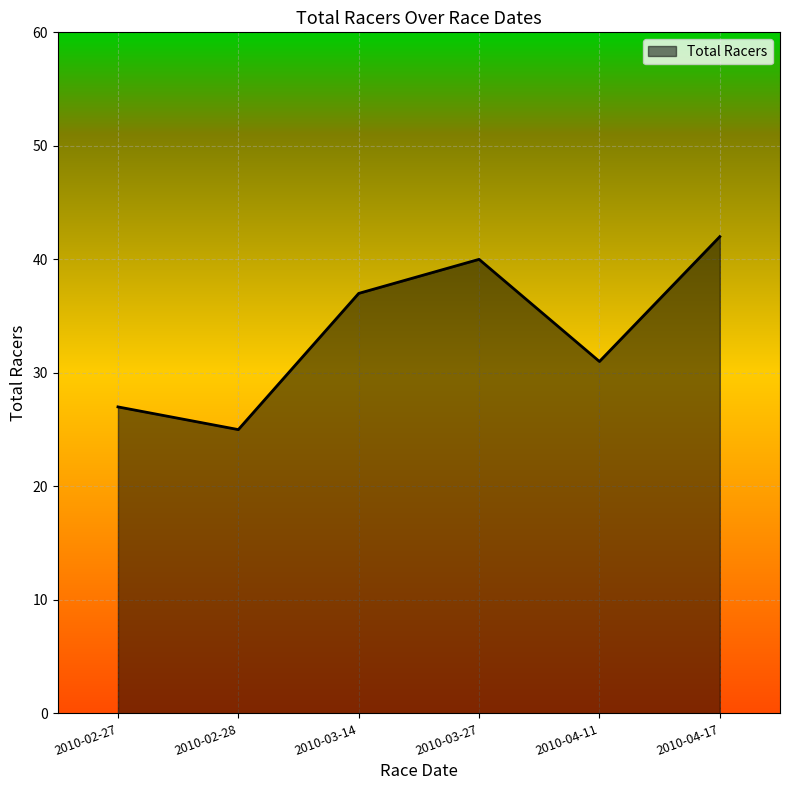

Reading left to right, transcribe all the data shown in this chart.

2010-02-27=27	2010-02-28=25	2010-03-14=37	2010-03-27=40	2010-04-11=31	2010-04-17=42